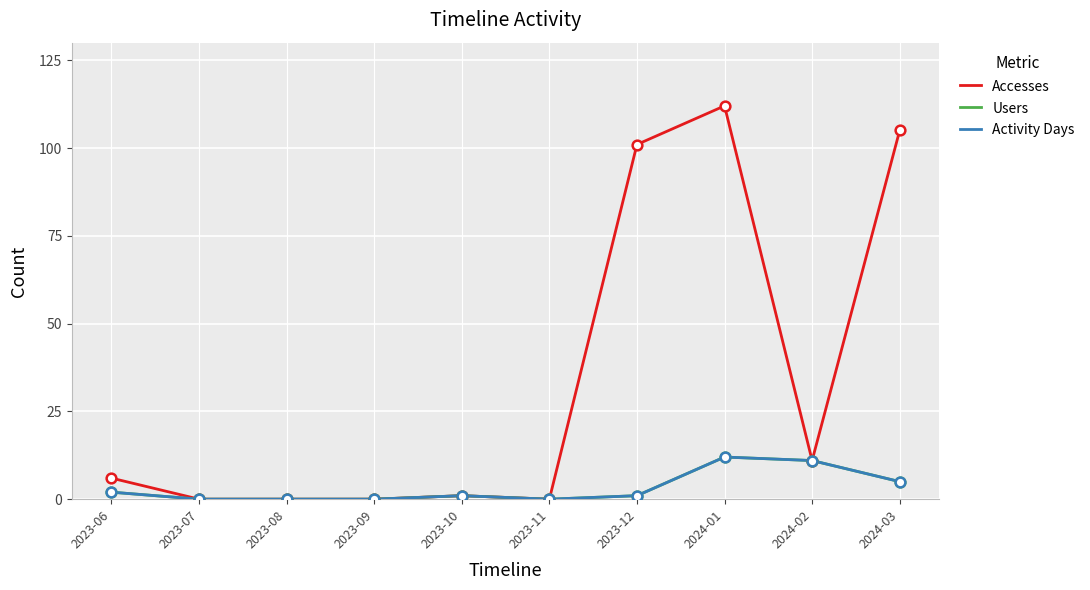

Does the chart have visible grid lines?

Yes